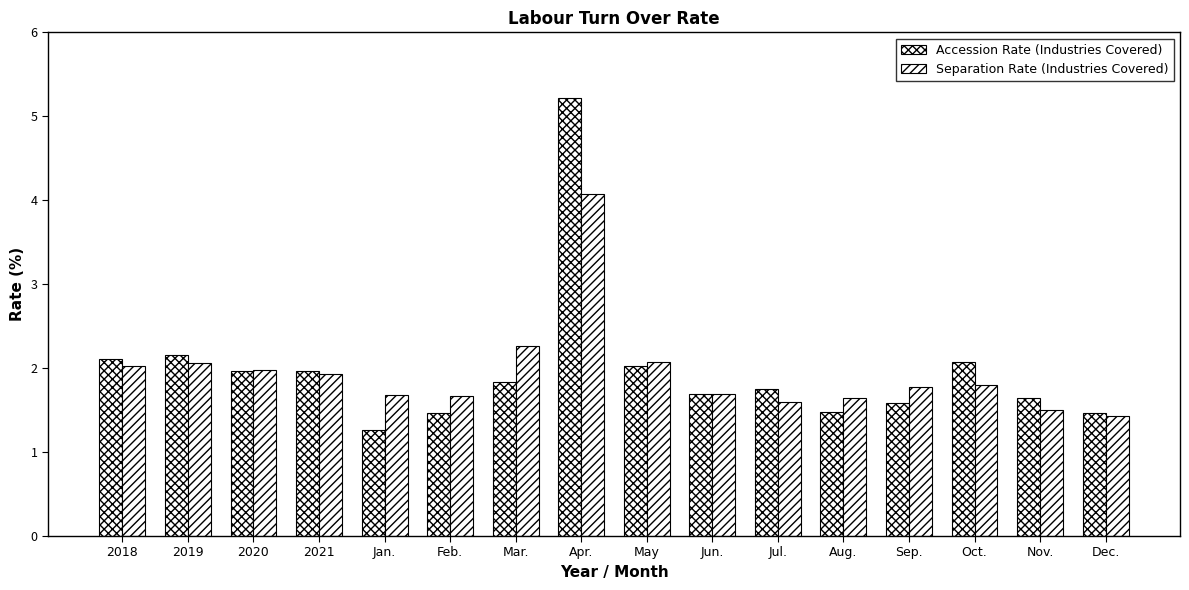

How many groups of bars are there?

16